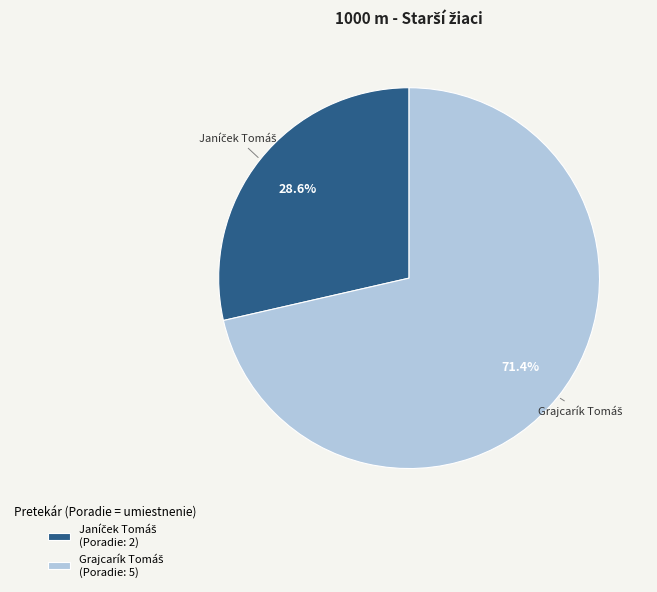

Is there a majority slice in this chart?

Yes